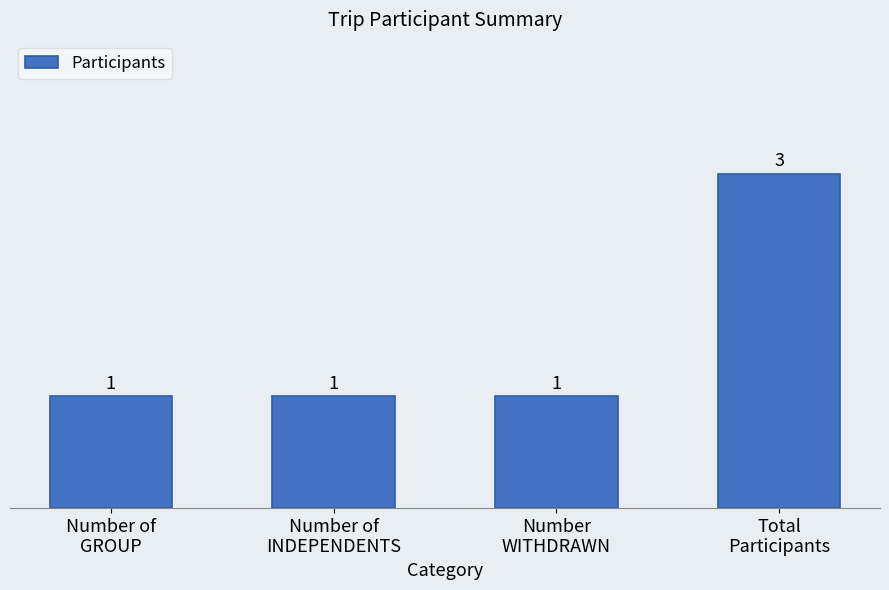

What is the greatest value displayed?

3